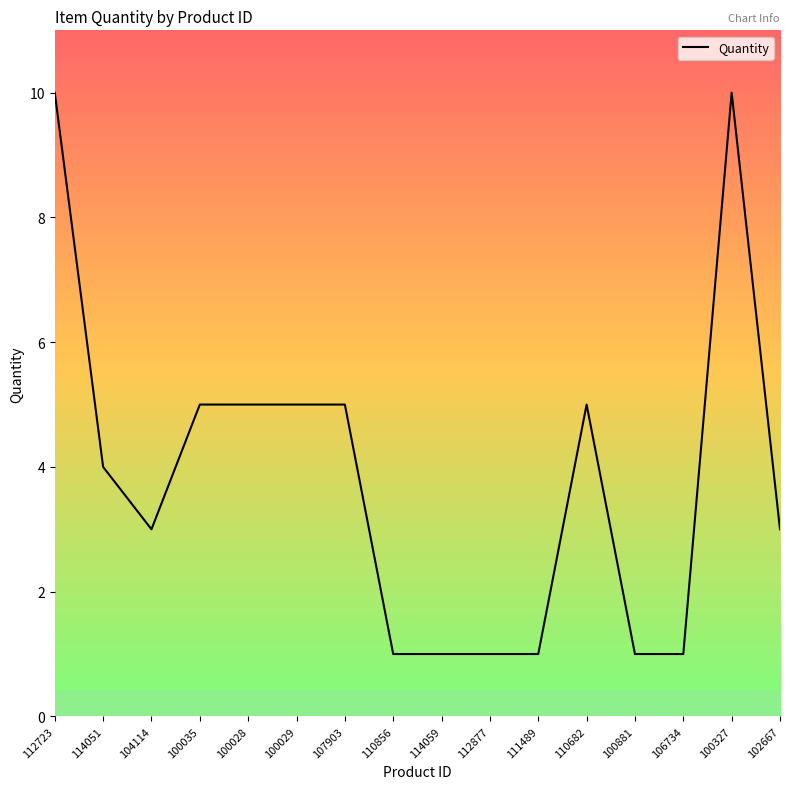

What is the sum of the values at 110856 and 100327?

11